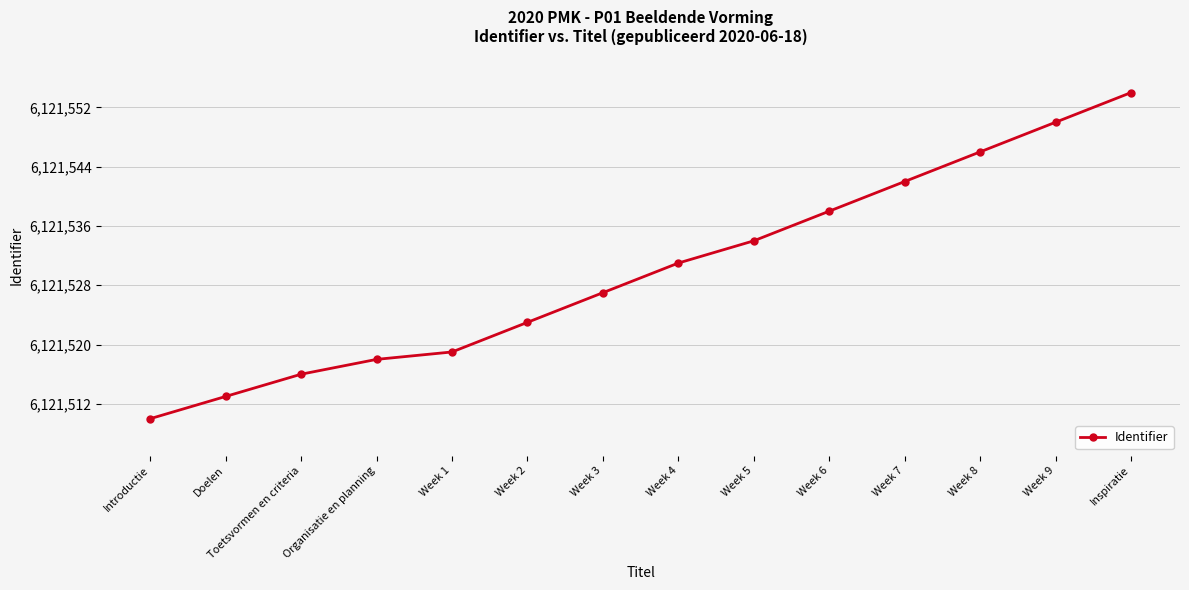

Approximately how many times larger is the value at Week 7 compared to Week 1?

1.0